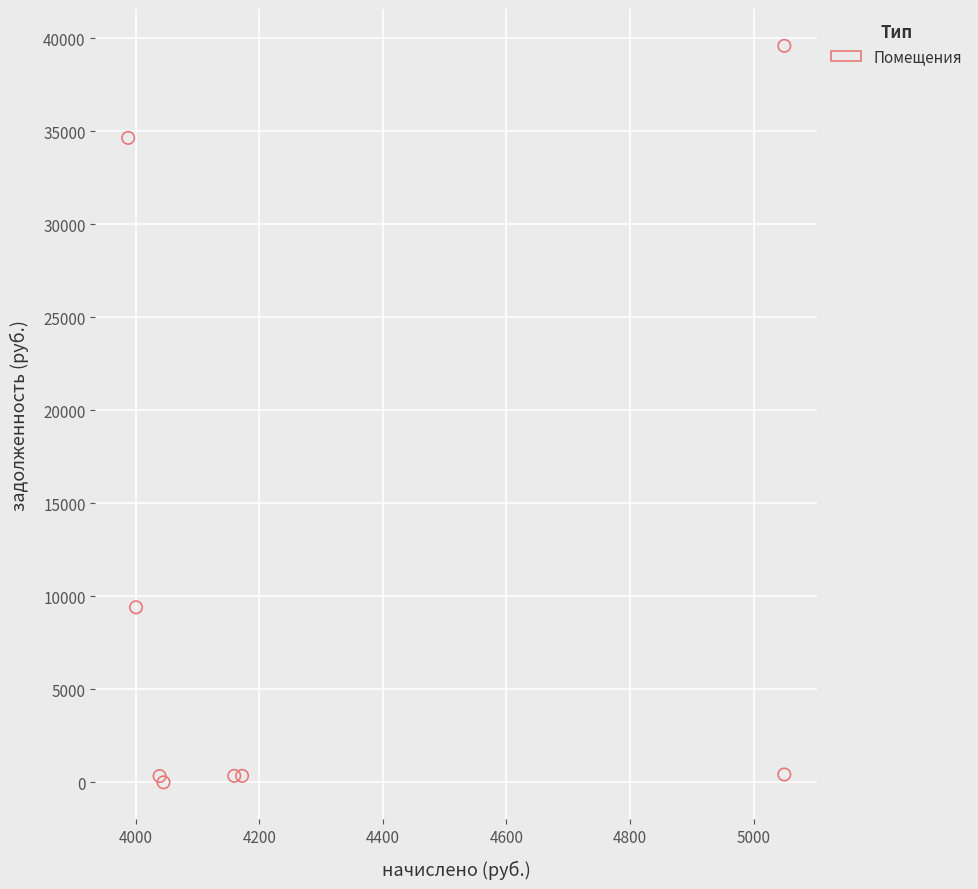

What Y value in the scatter plot is closest to 19794?

9409.0